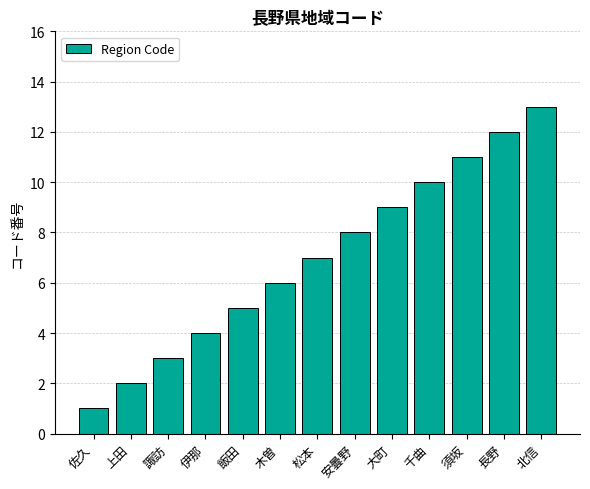

Does the chart contain stacked bars?

No